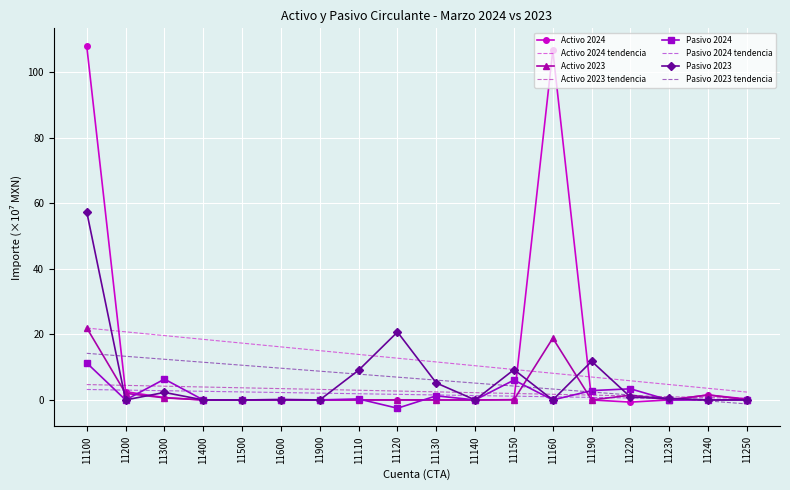

How many lines are shown in the chart?

4